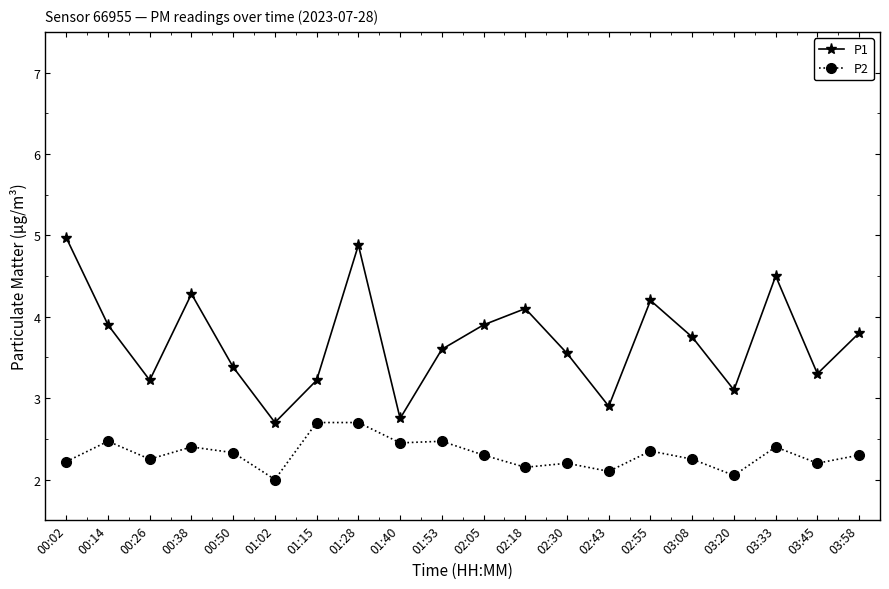

At which category does the chart reach its peak across all series?

00:02